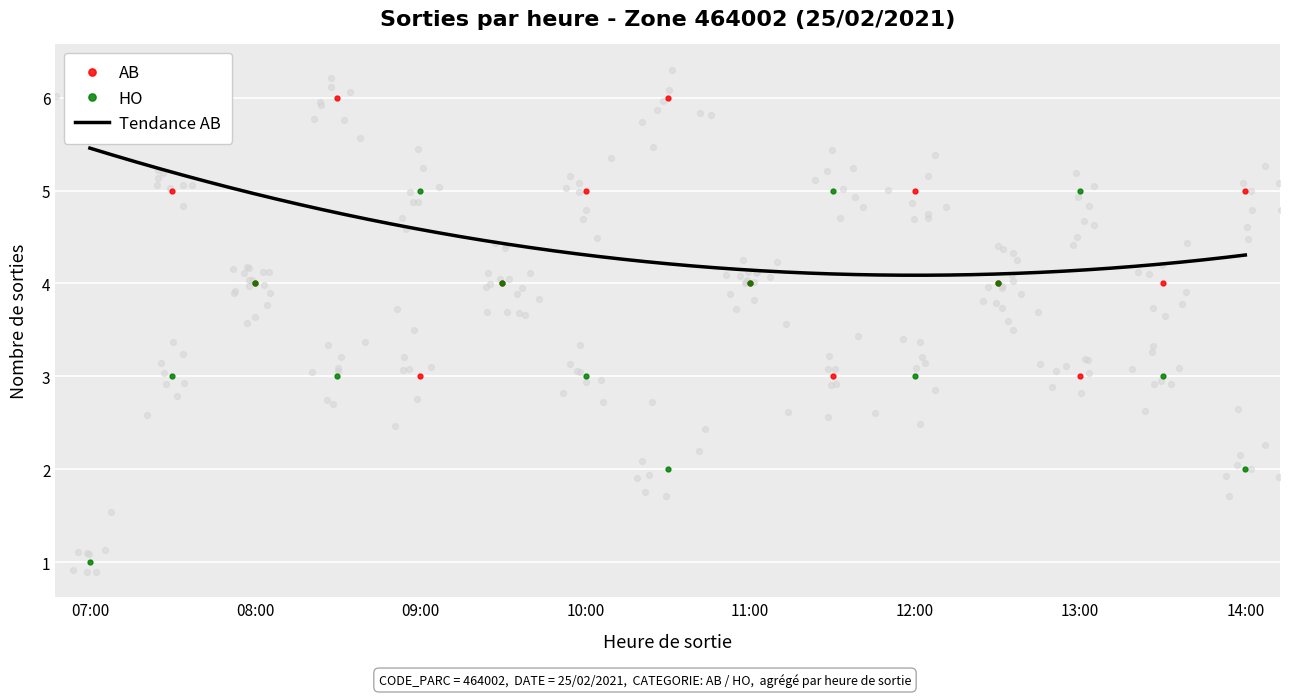

At how many categories does at least one series exceed 3?

15